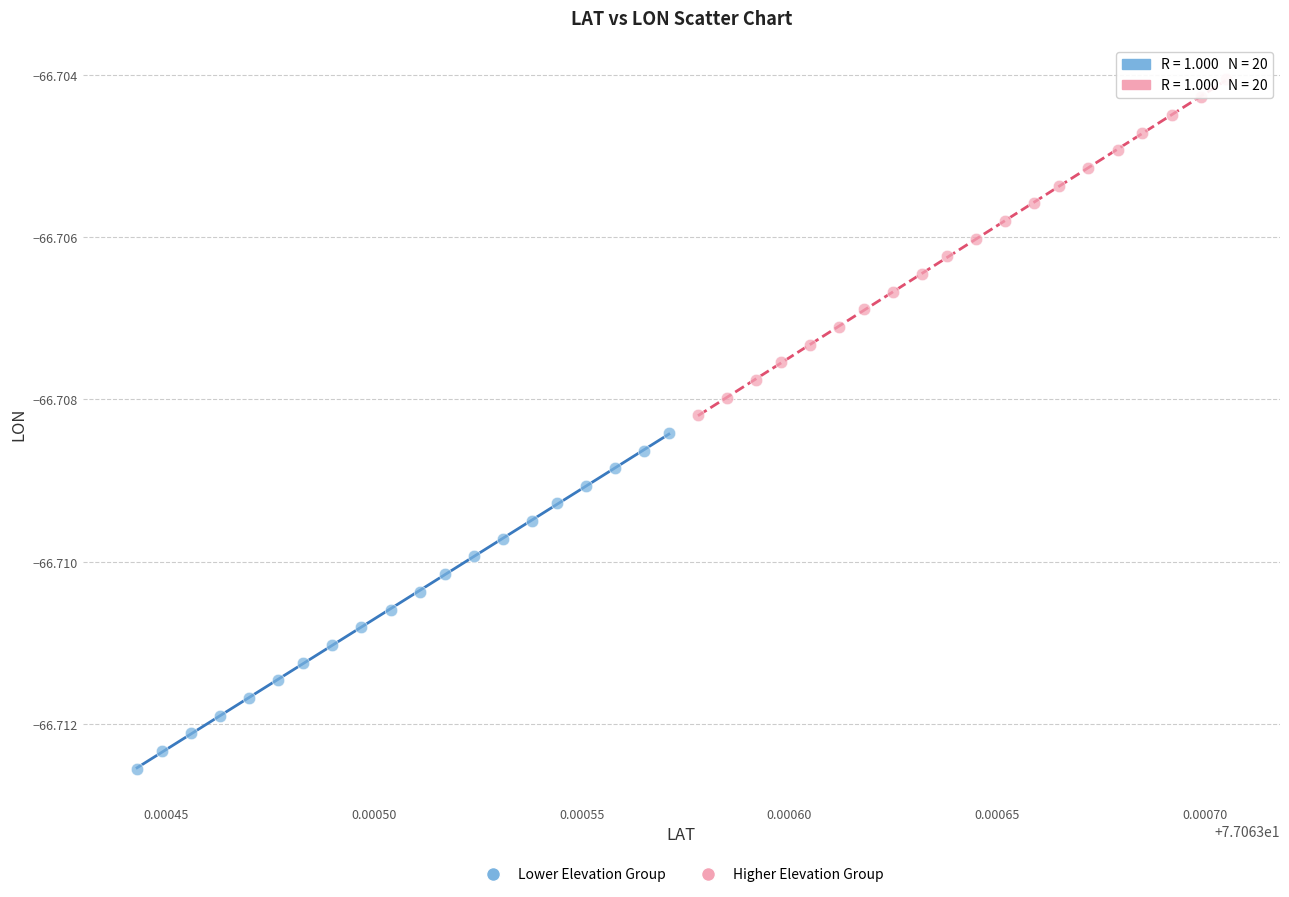

What are all the series names shown in the legend?

Lower Elevation Group, Higher Elevation Group